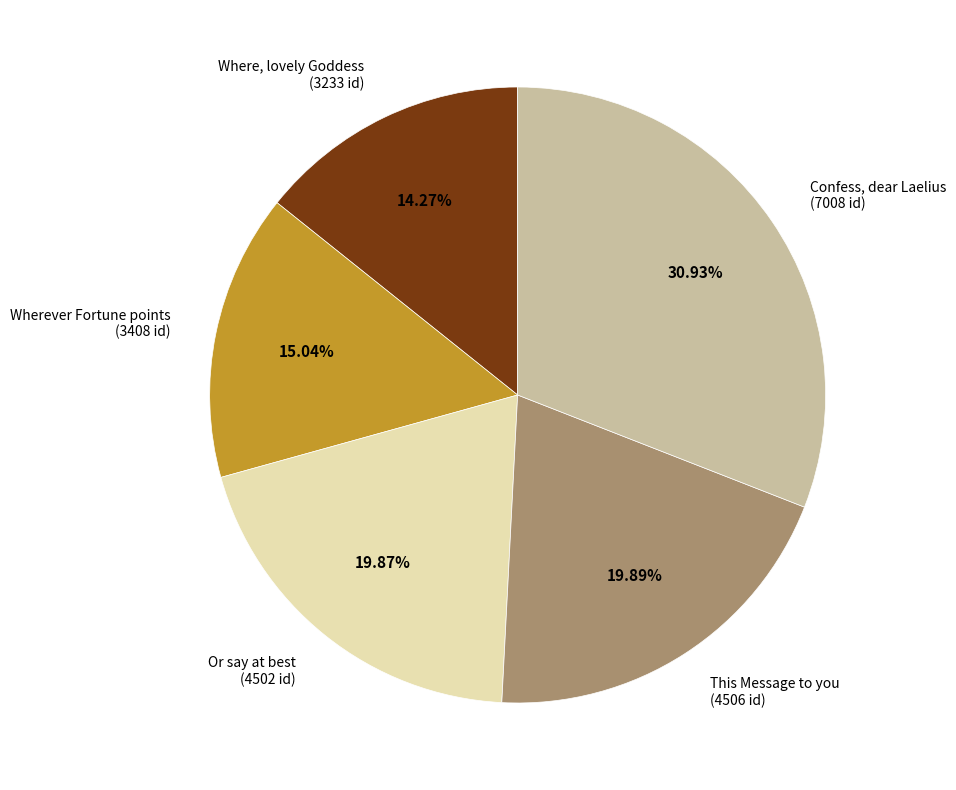

Rank the categories by value from highest to lowest.

Confess, dear Laelius, This Message to you, Or say at best, Wherever Fortune points, Where, lovely Goddess